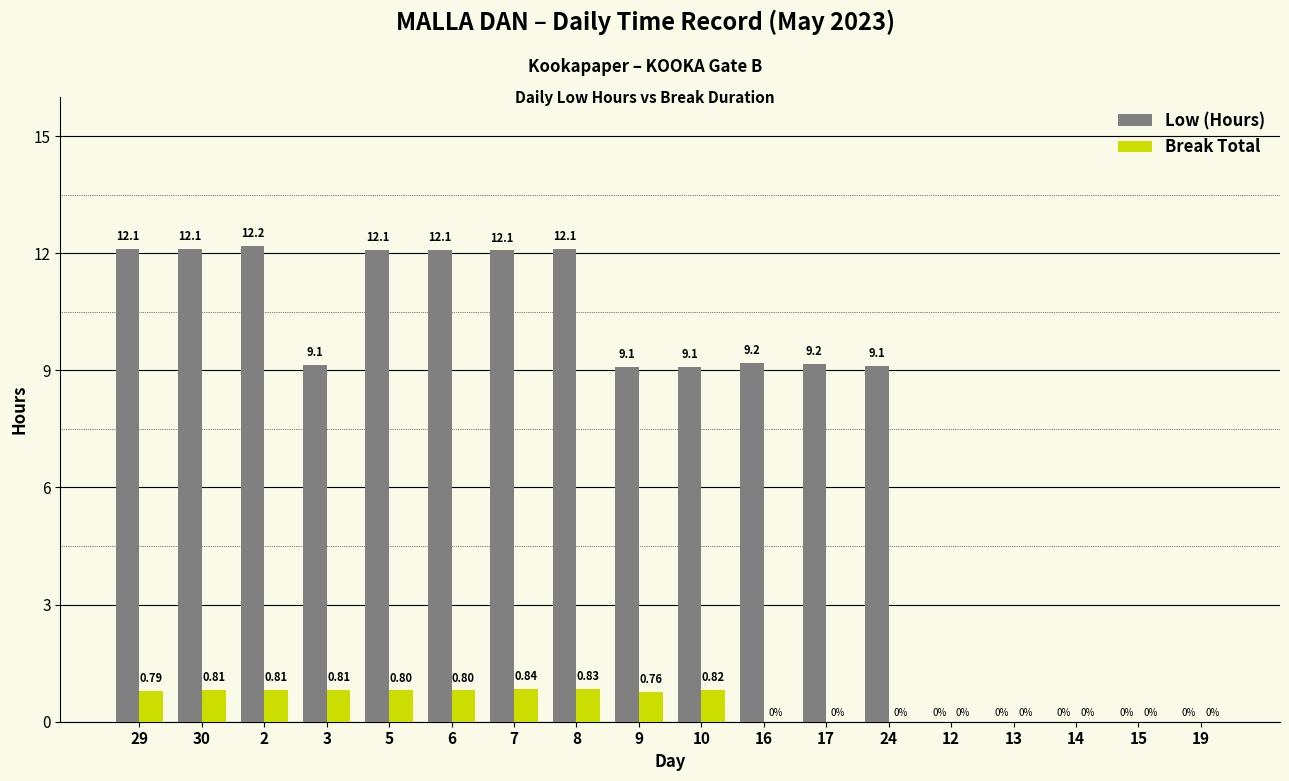

What is the maximum value shown in the chart?

12.2